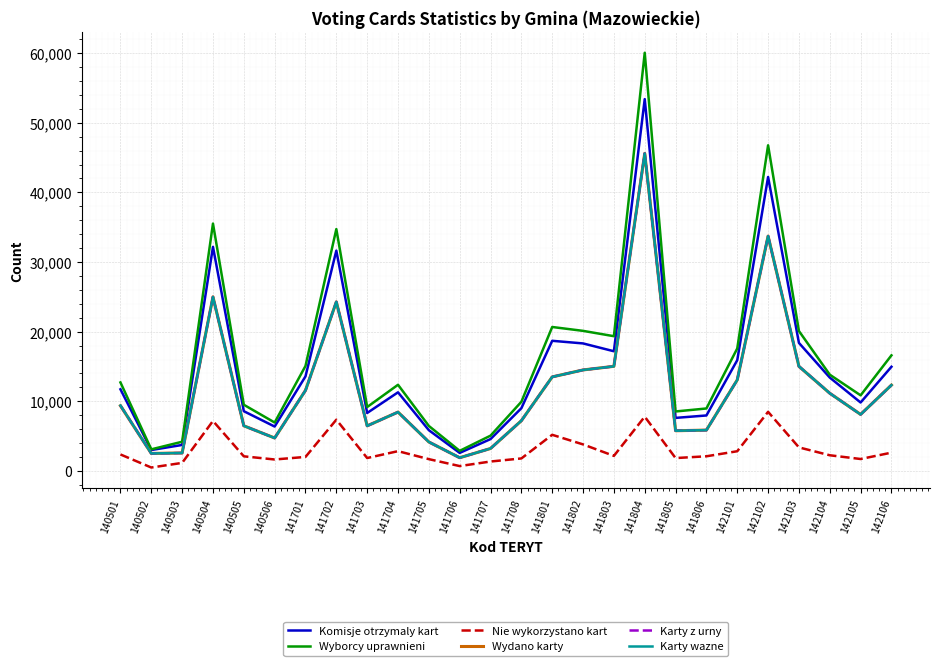

Is it true that Komisje otrzymaly kart equals 10788 at 140506?

False